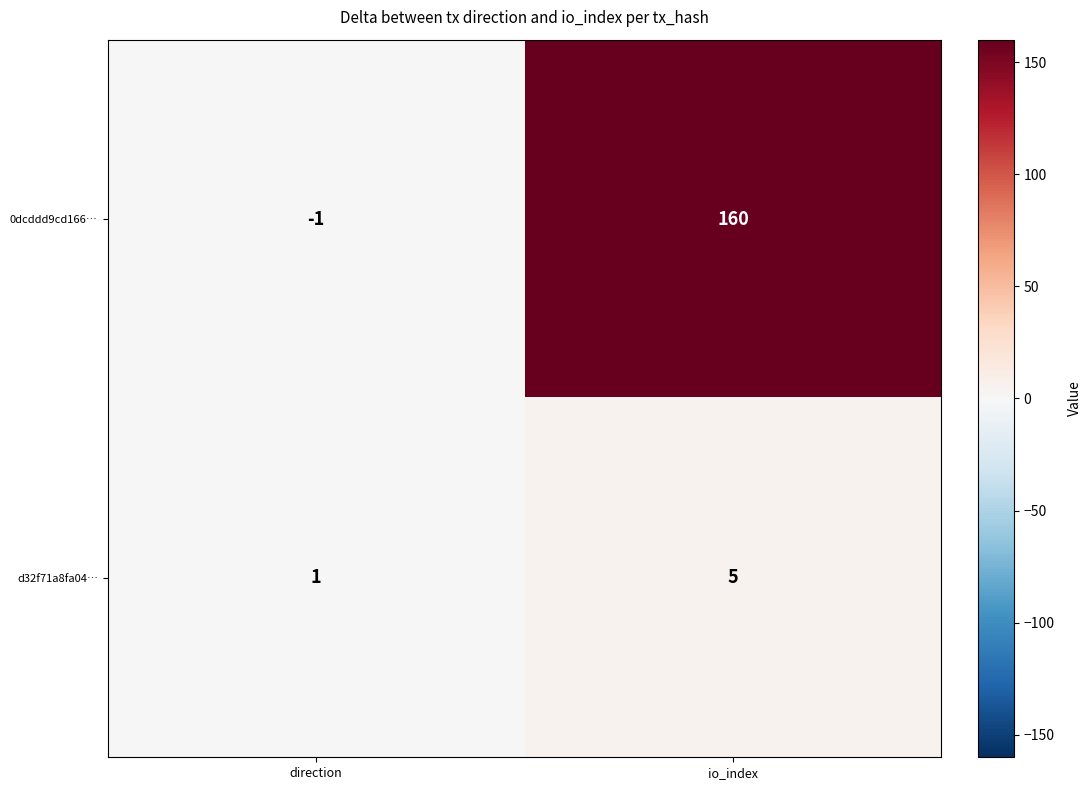

Which series has the widest spread of values?

0dcddd9cd166…